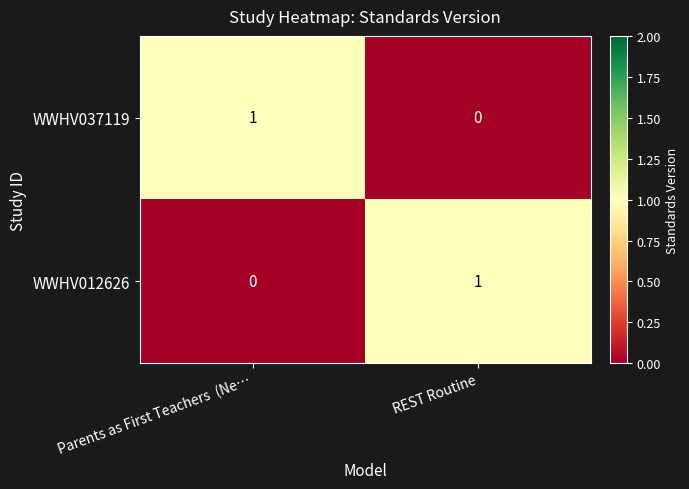

What is the maximum value shown in the chart?

1